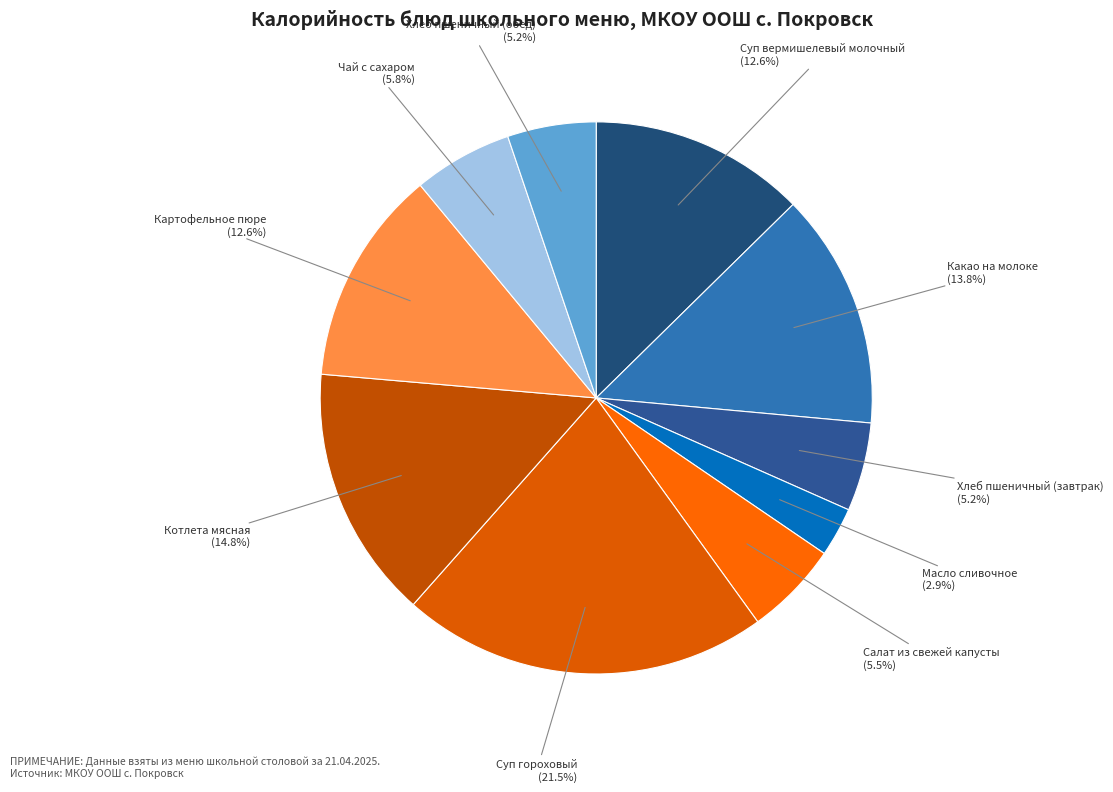

Count the number of slices in the pie.

10